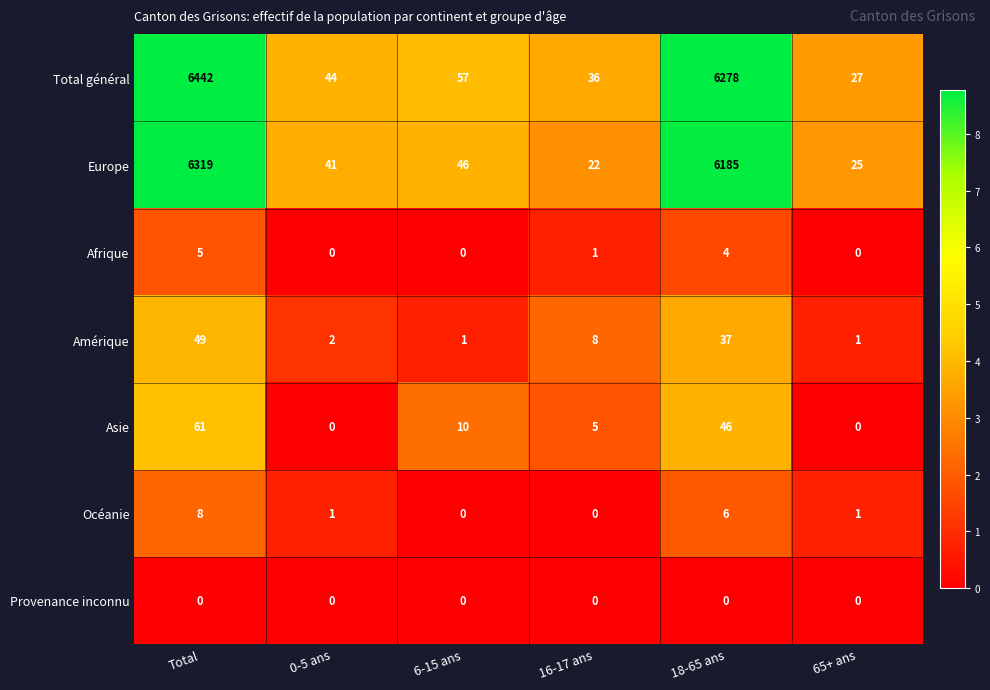

How many data points in Océanie are less than 1?

2